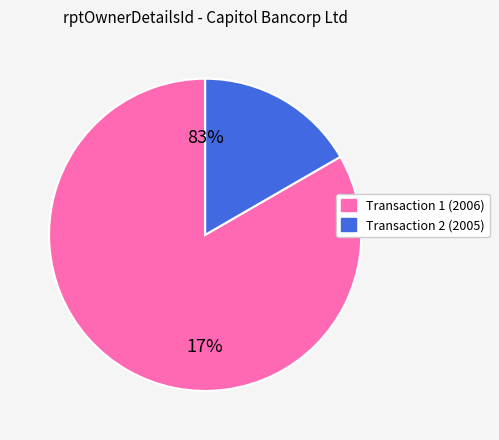

To the nearest percent, what percentage of the pie is 5?

83%